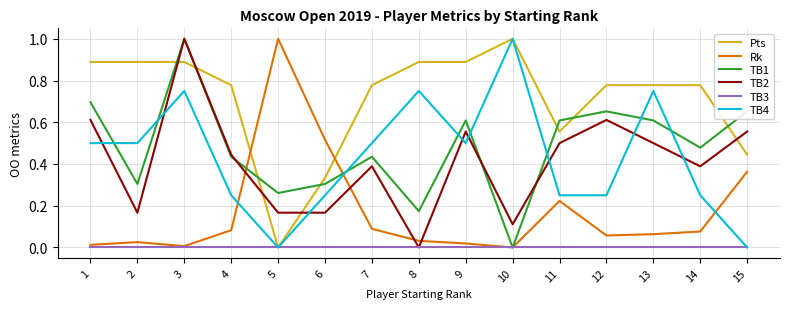

Where do TB2 and Pts first cross each other?

2 and 3